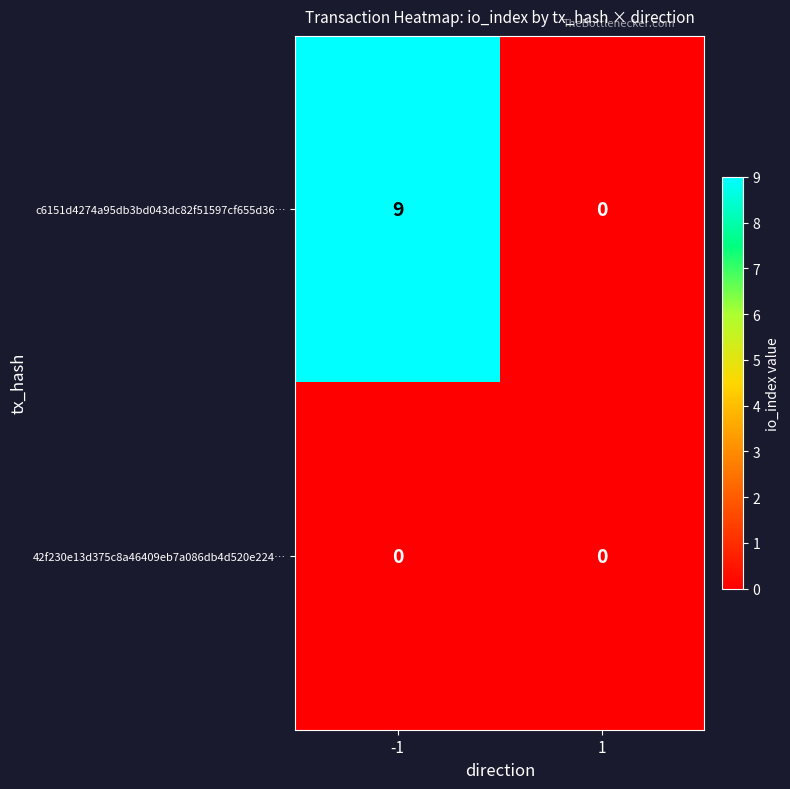

Rank the series by their average value, from highest to lowest.

c6151d4274a95db3bd043dc82f51597cf655d36…, 42f230e13d375c8a46409eb7a086db4d520e224…